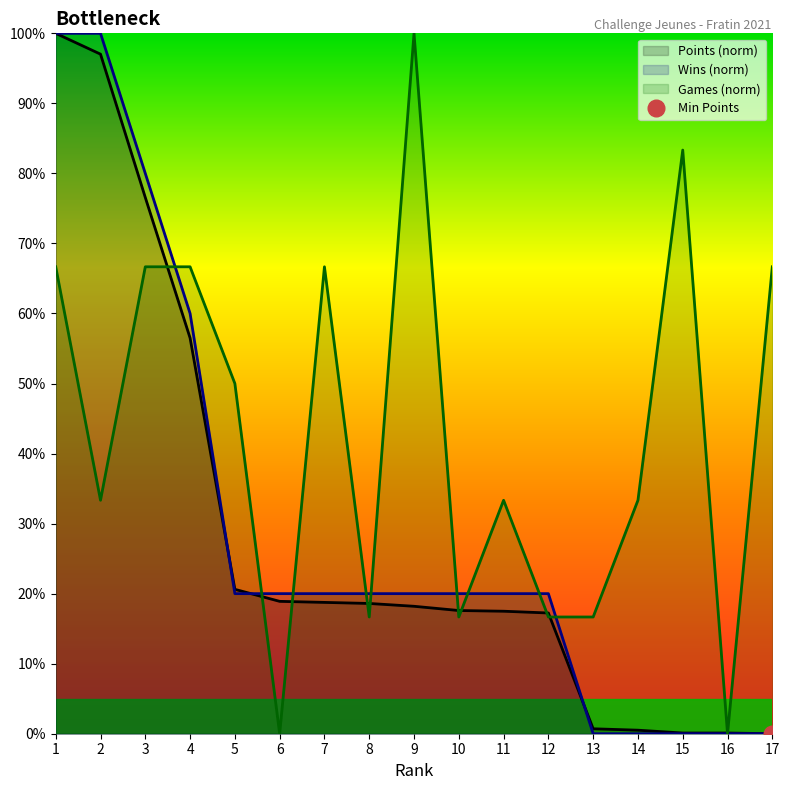

What is the value of the Points point at the 5th from the left?

20.6